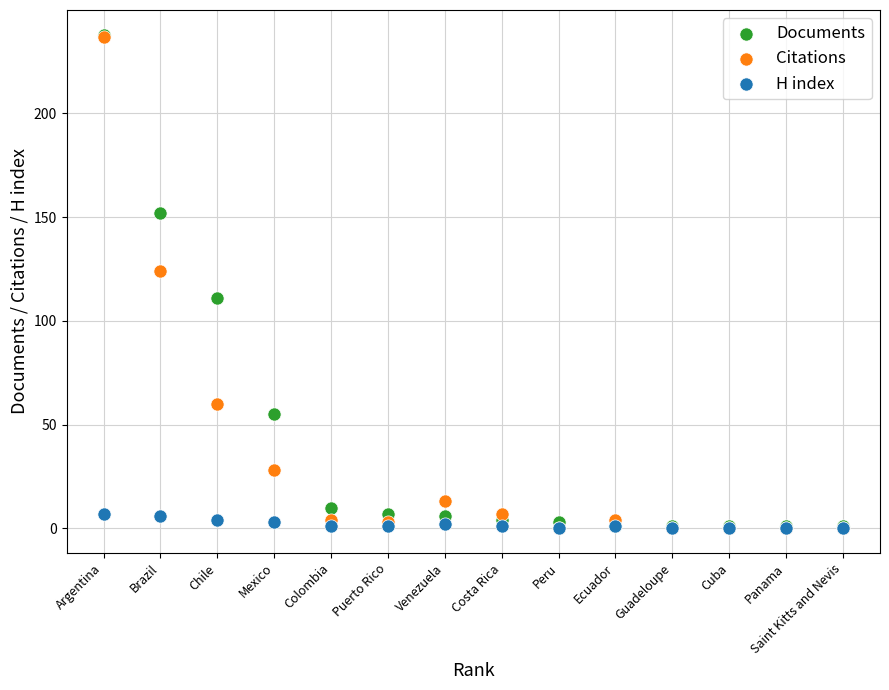

In the Documents series, what Y value is closest to 119?

111